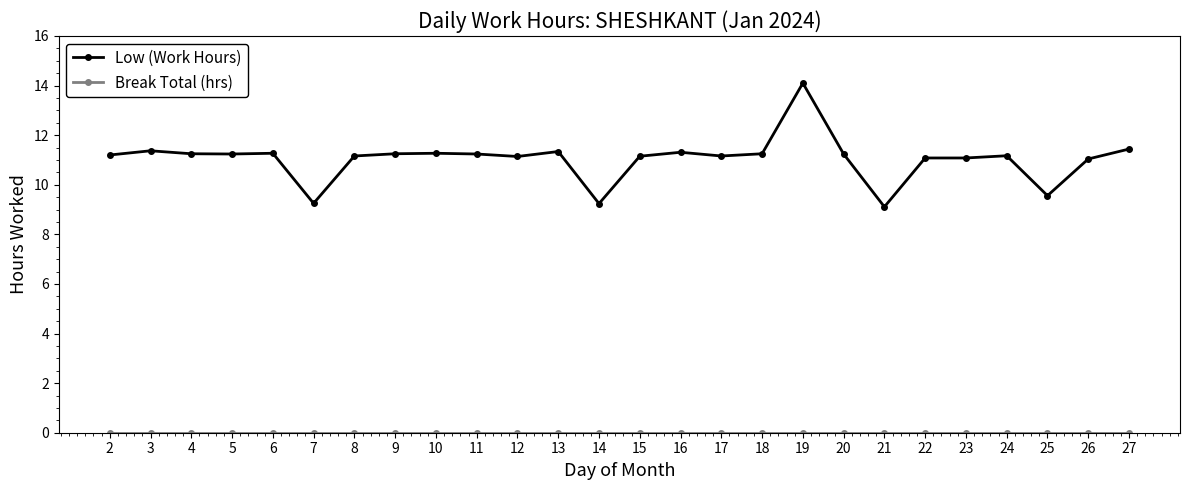

What is the sum of the Low (Work Hours) values at 7 and 8?

20.4